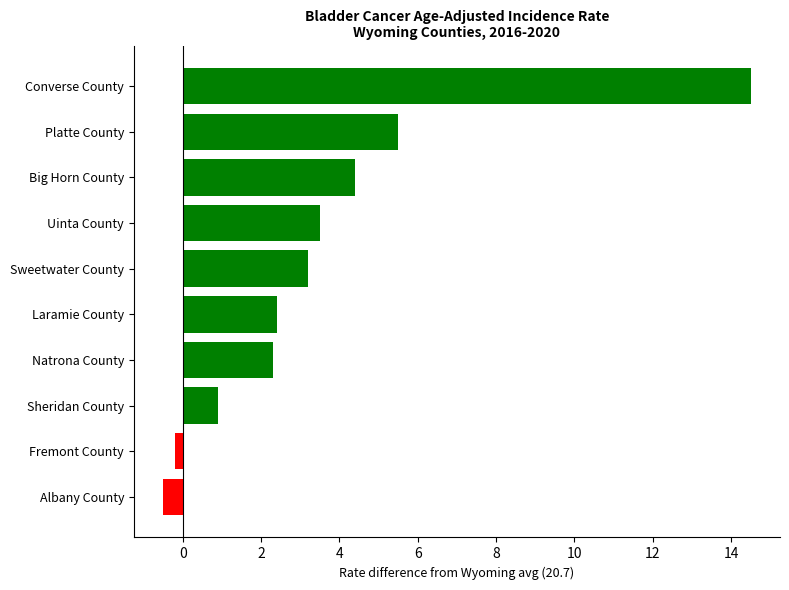

How many bars are there in total?

10